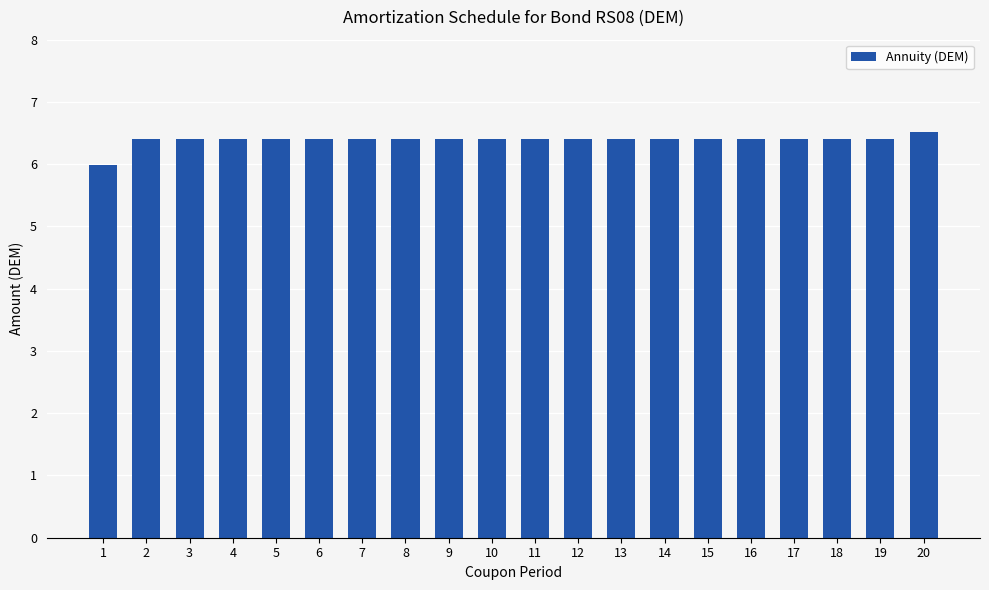

Does the chart contain stacked bars?

No